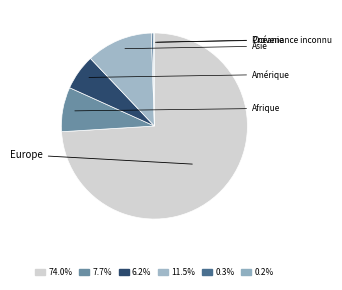

Rank the categories by value from highest to lowest.

Europe, Asie, Afrique, Amérique, Océanie, Provenance inconnu